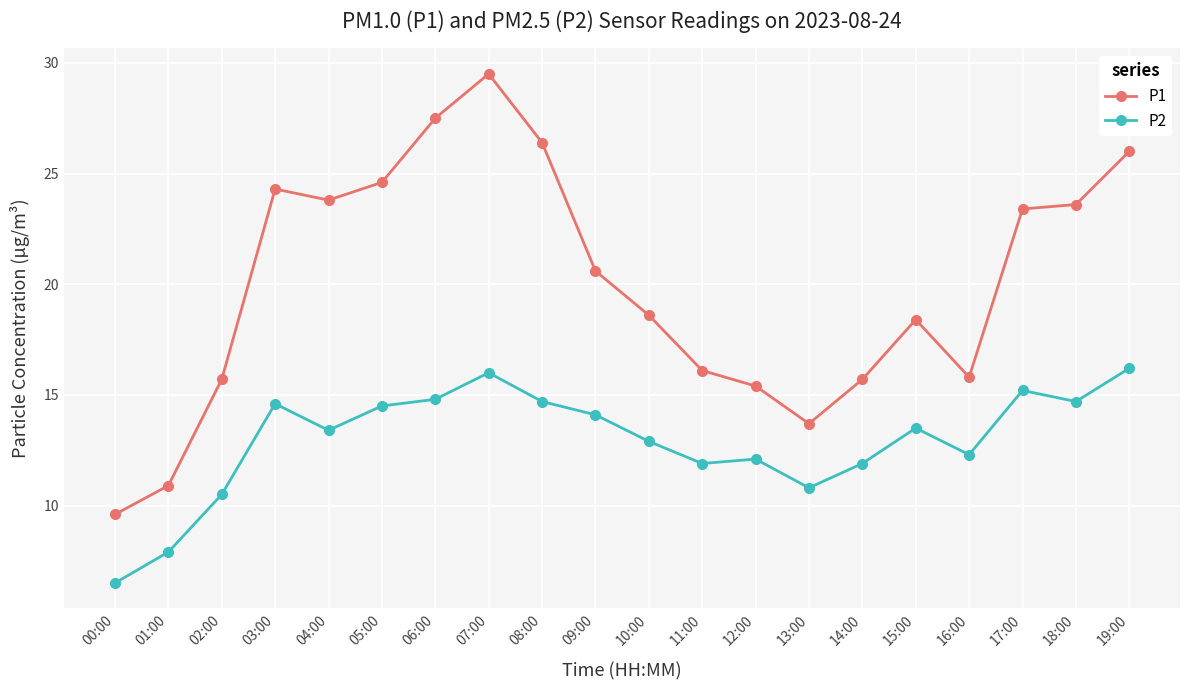

What are all the series names shown in the legend?

P1, P2